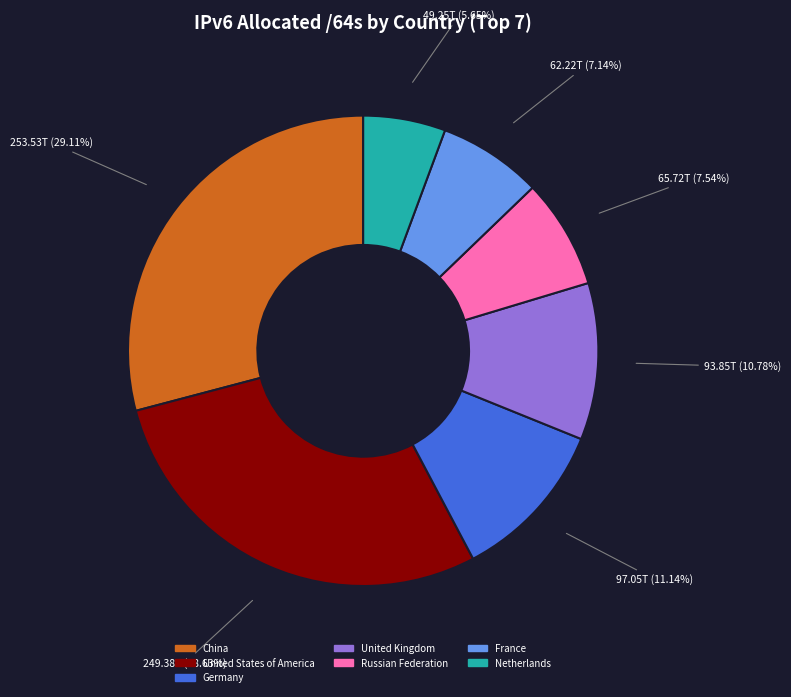

Count the number of slices in the pie.

7